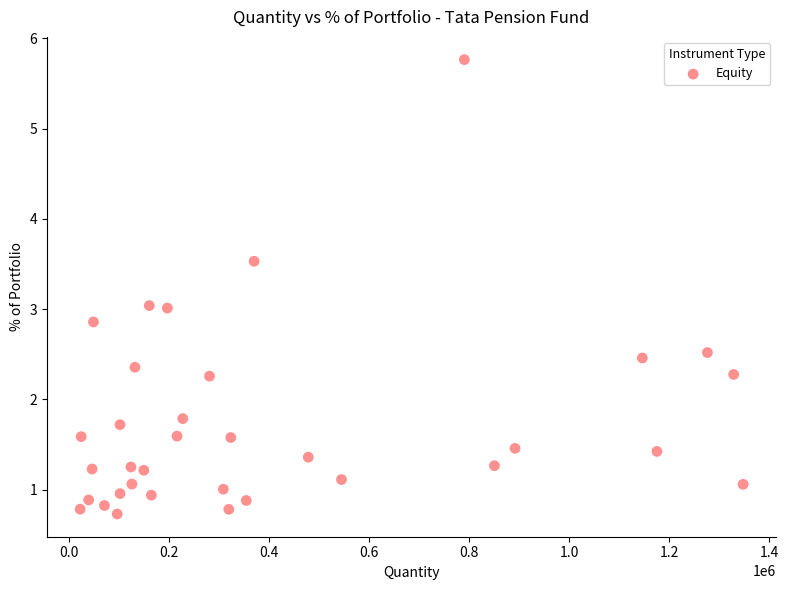

What is the range of X values (max minus min)?

1324525.0